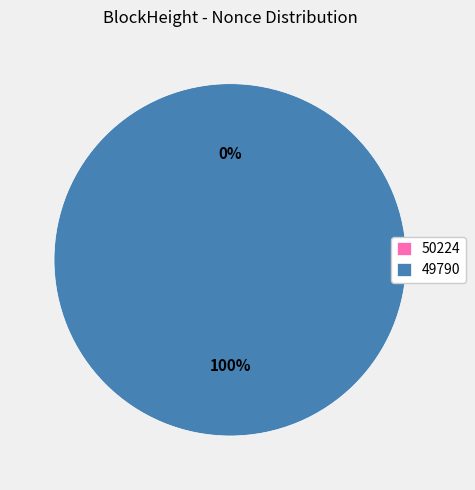

Between 50224 and 49790, which is larger?

49790